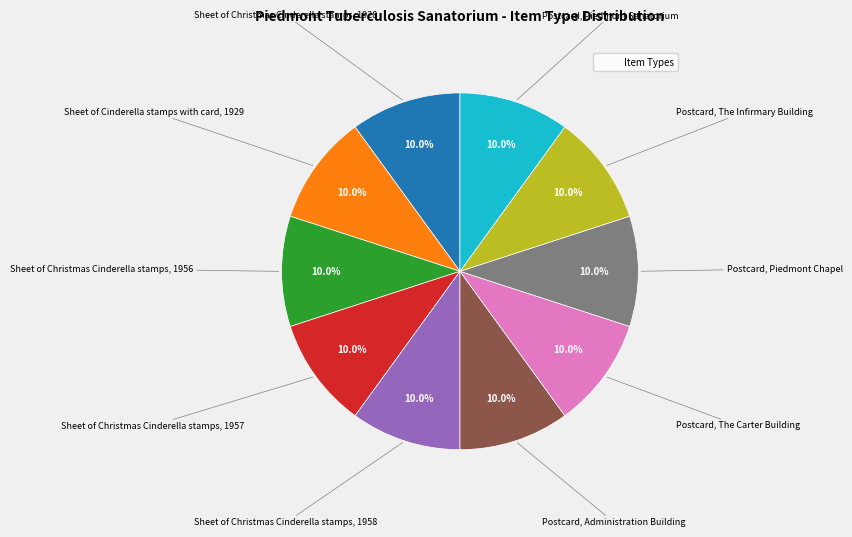

Does any single category account for the majority?

No